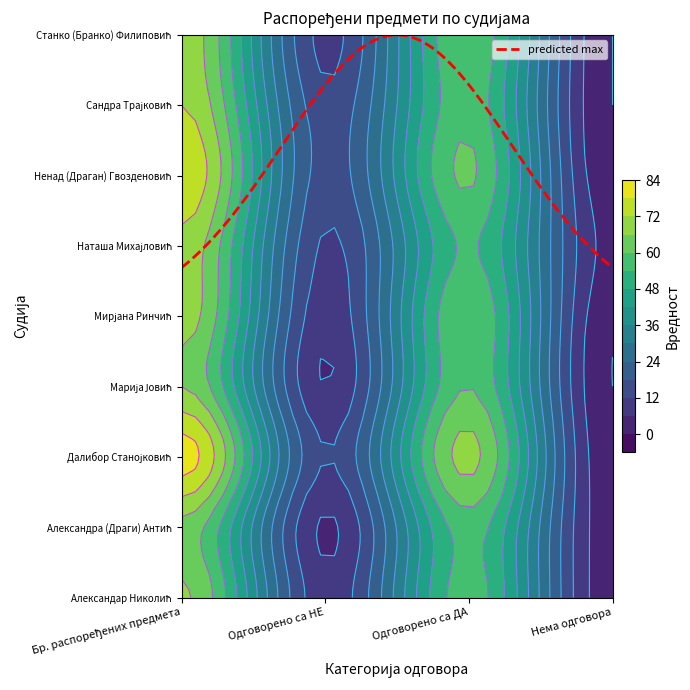

Rank the categories by Наташа Михајловић value from highest to lowest.

Бр. распоређених предмета, Одговорено са ДА, Одговорено са НЕ, Нема одговора